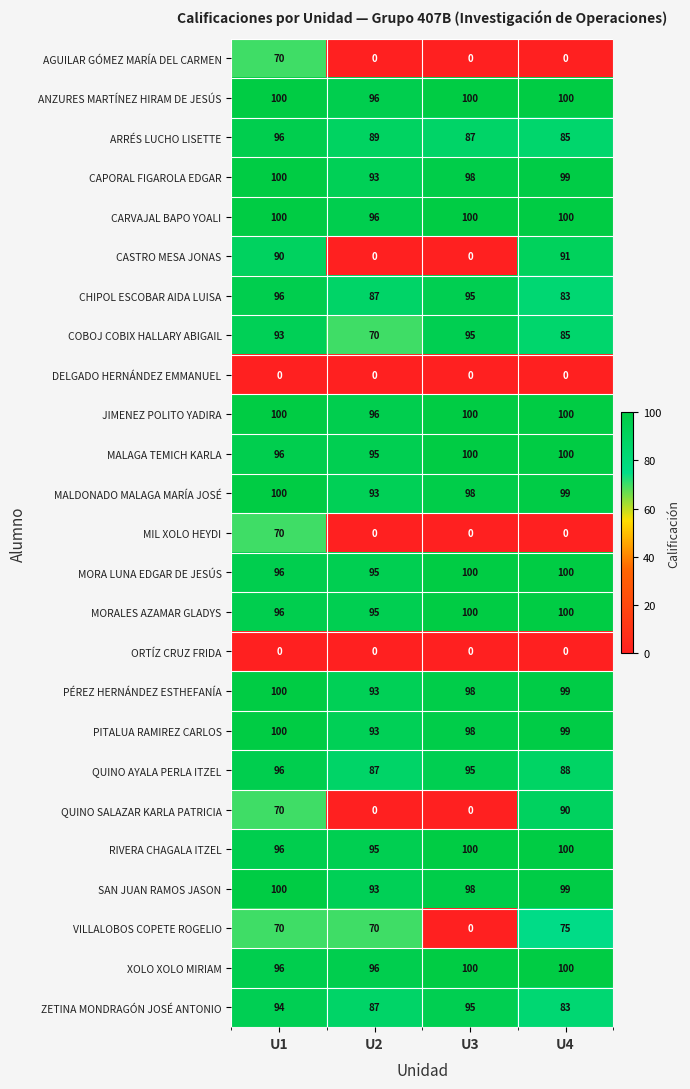

At which label does ARRÉS LUCHO LISETTE first exceed 89?

U1